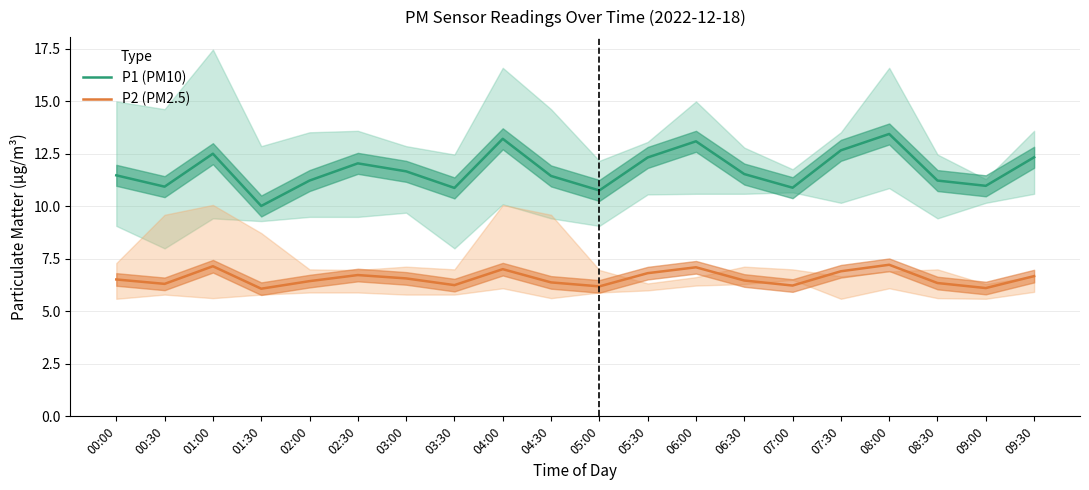

Is the value of P2 (PM2.5) at 02:00 greater than the value of P1 (PM10) at 02:30?

No